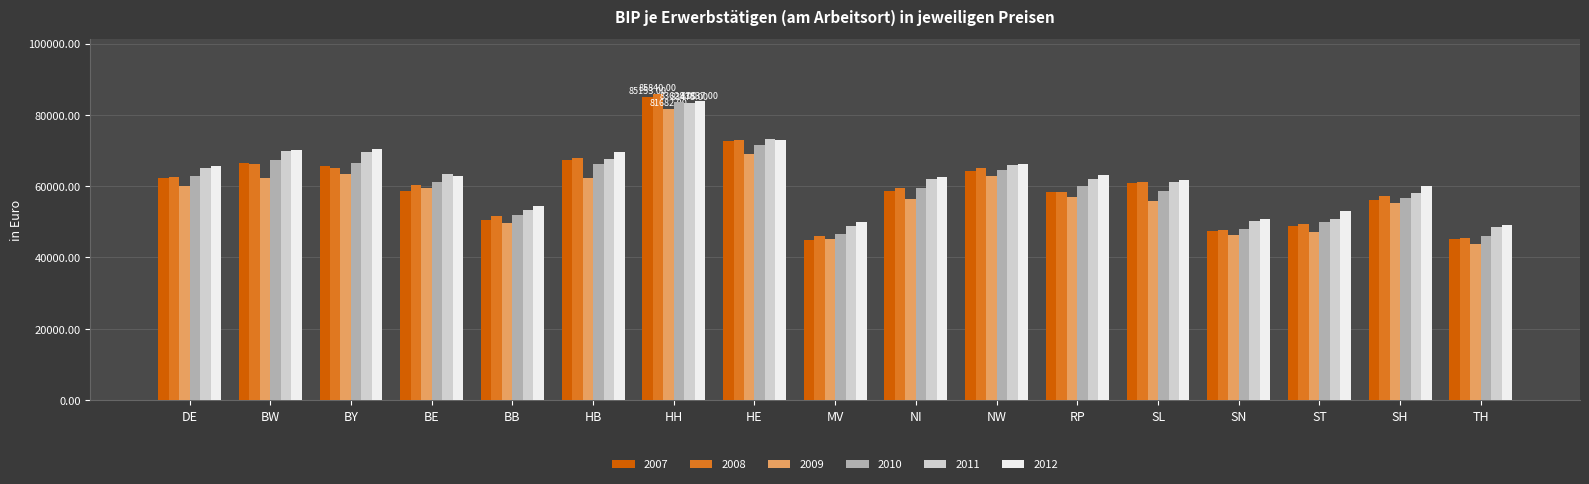

Between HE and SH, which series saw the biggest shift?

2007